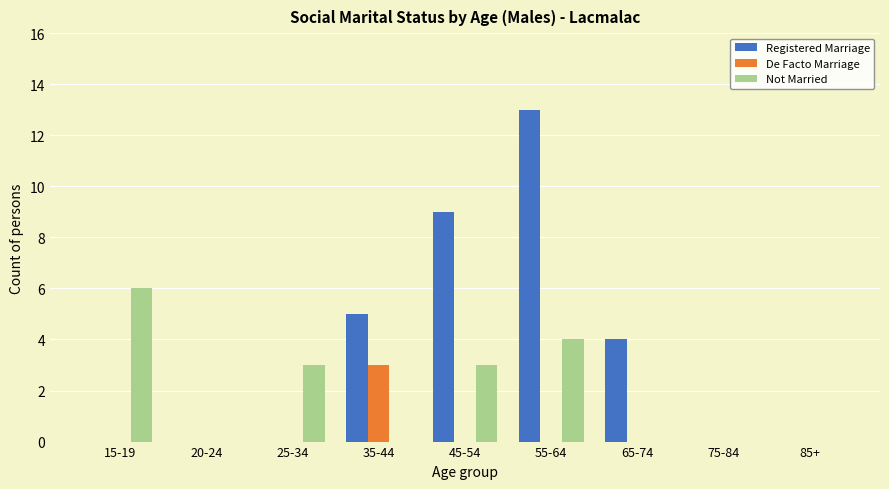

Count the De Facto Marriage values in the range 0 to 1.

8